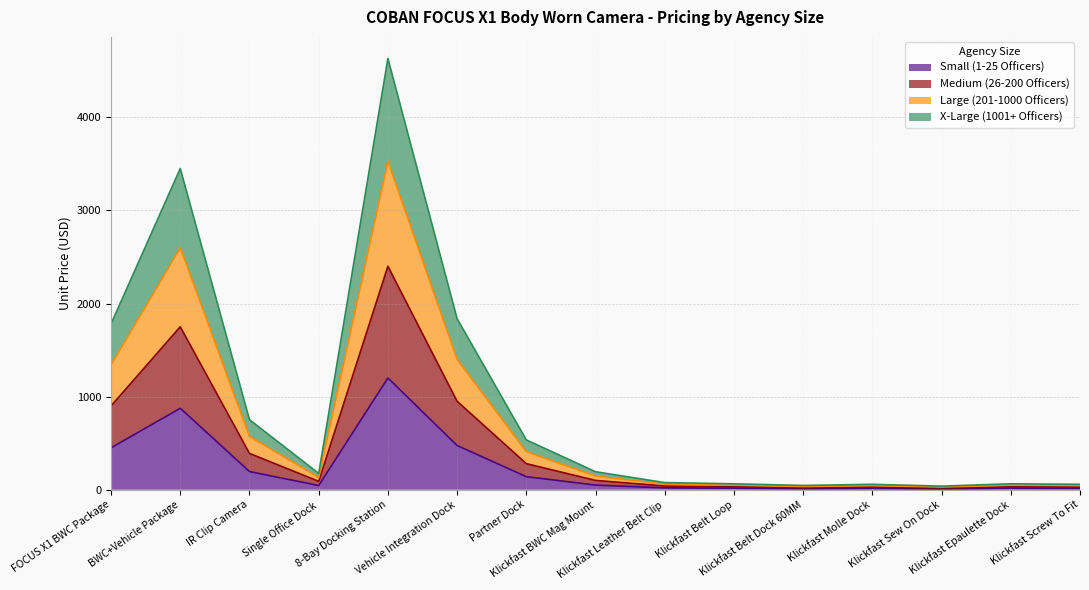

What are all the series names shown in the legend?

Small (1-25 Officers), Medium (26-200 Officers), Large (201-1000 Officers), X-Large (1001+ Officers)